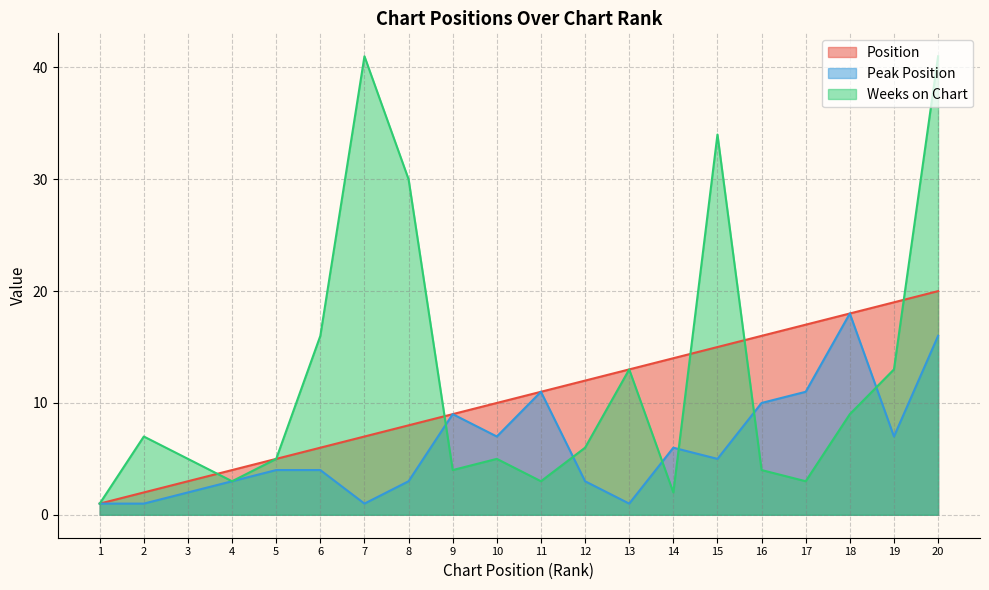

Which series changed the most between 10 and 20?

Weeks on Chart